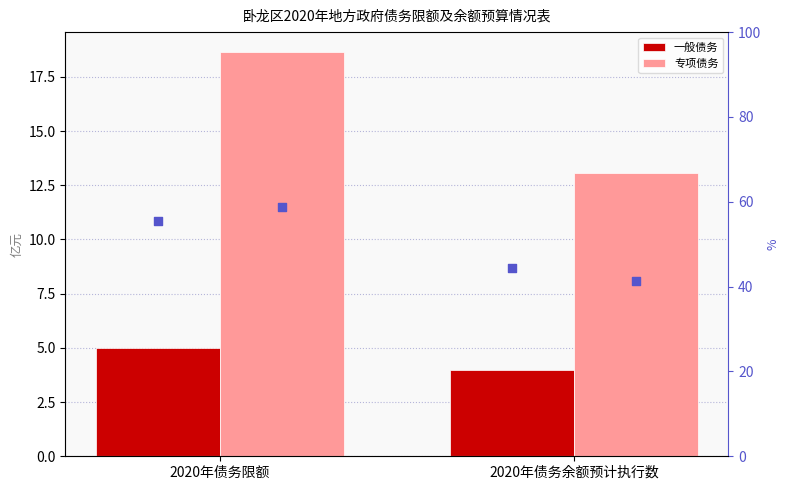

Is the value of 一般债务 at 2020年债务余额预计执行数 greater than the value of 专项债务 at 2020年债务限额?

No